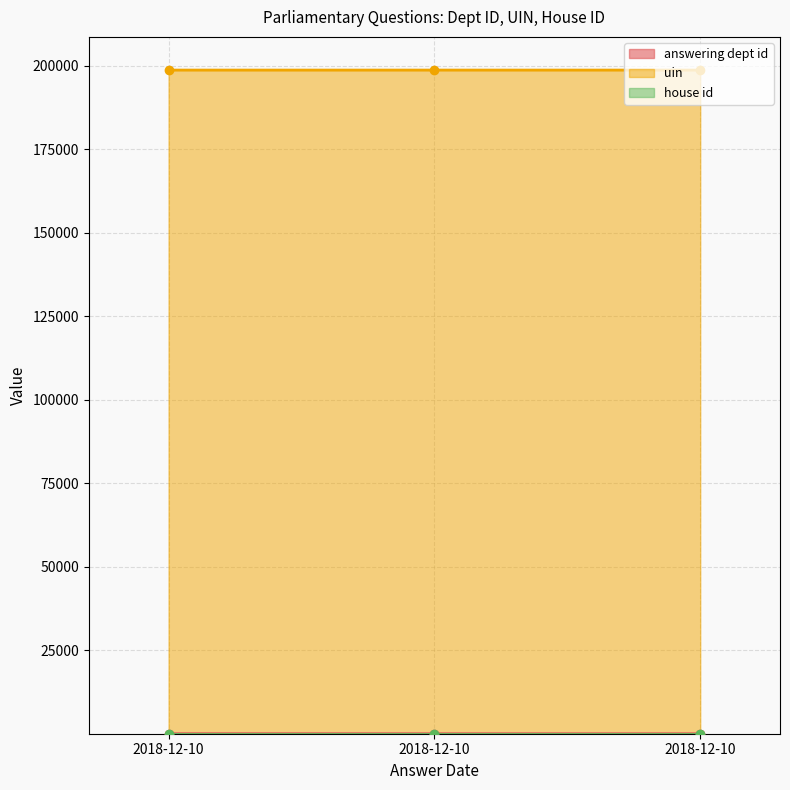

Which series has the widest spread of values?

answering dept id